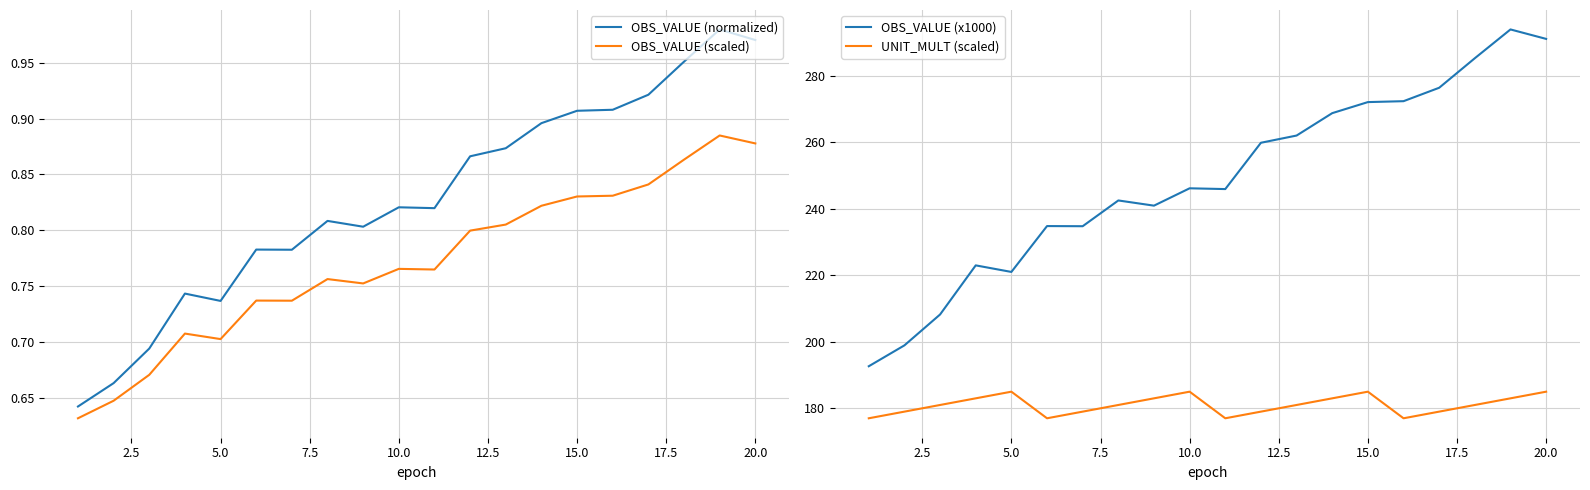

Which series has the largest total across all categories?

OBS_VALUE (x1000)